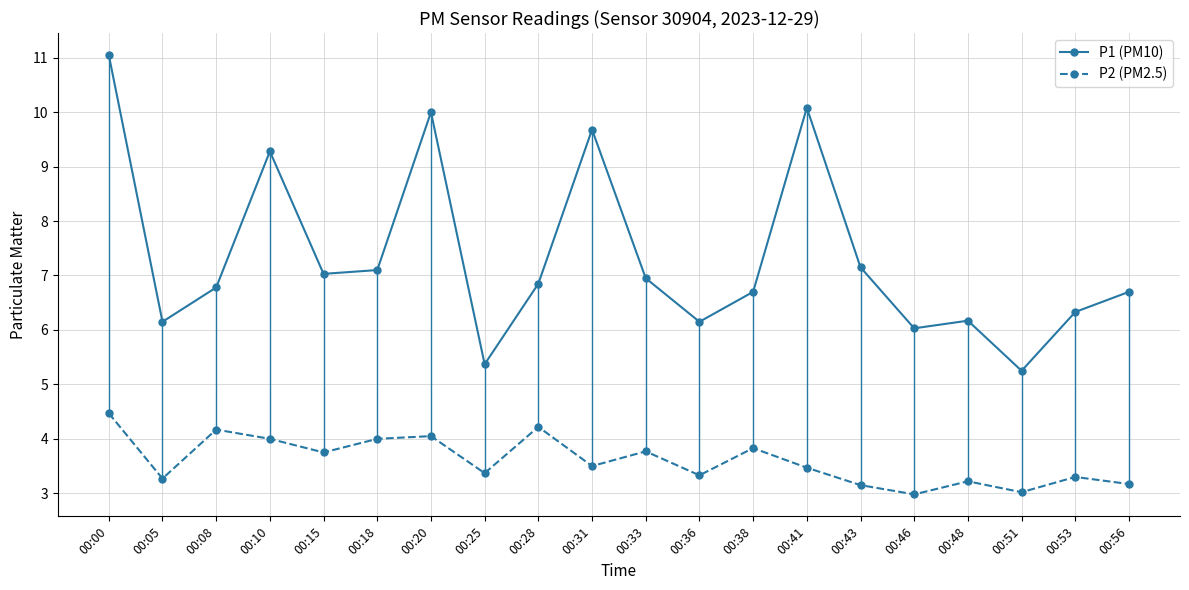

What is the value of the P2 (PM2.5) point at the 14th from the left?

3.5